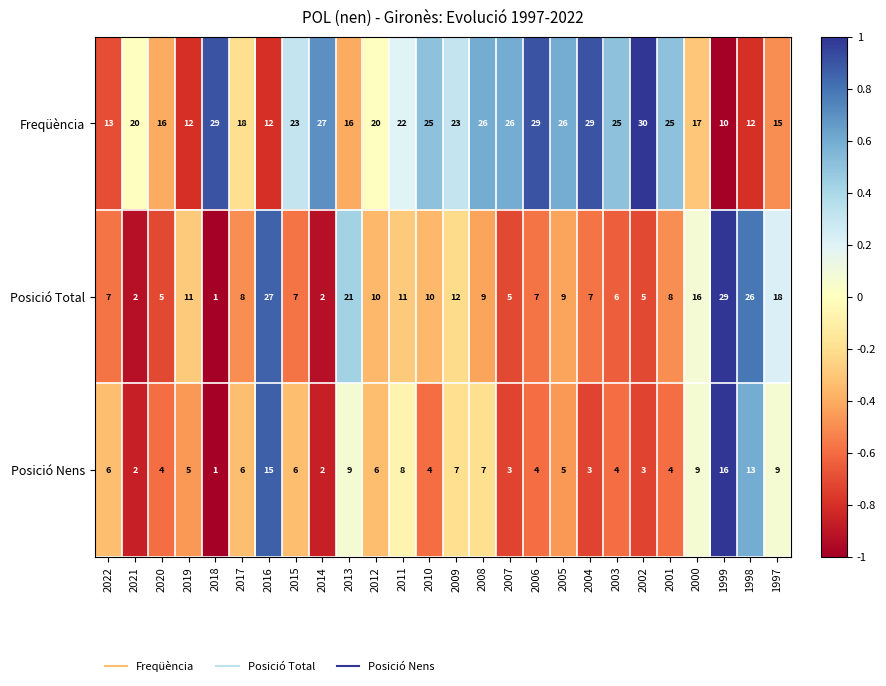

Rank the series at 2007 from highest to lowest value.

Freqüència, Posició Total, Posició Nens